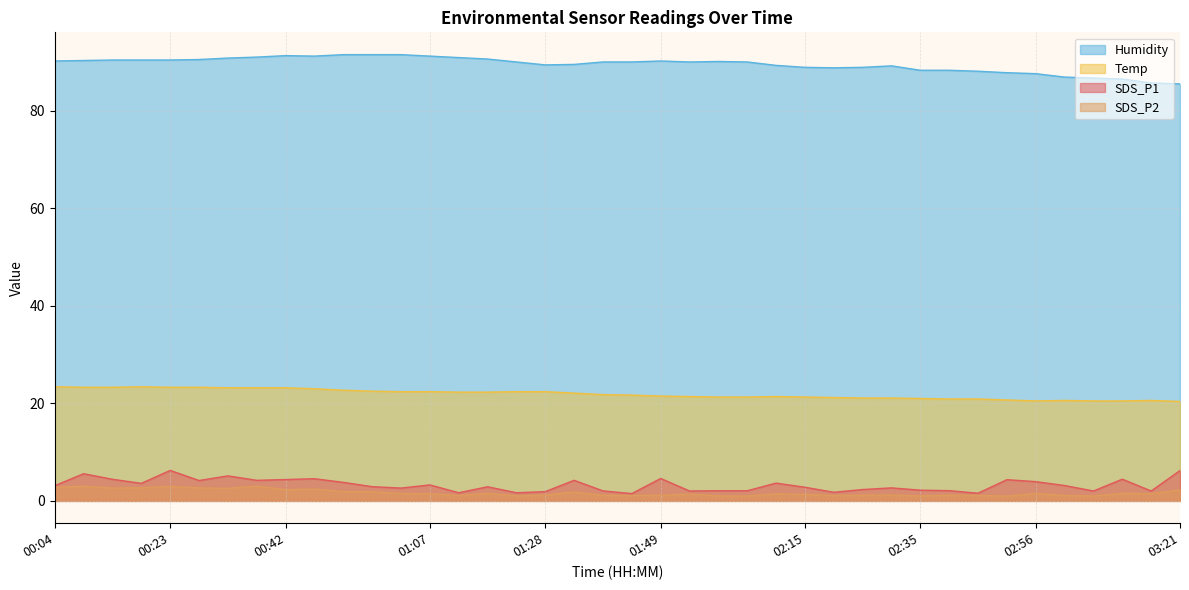

What value does the Humidity series have at 01:34?

89.5